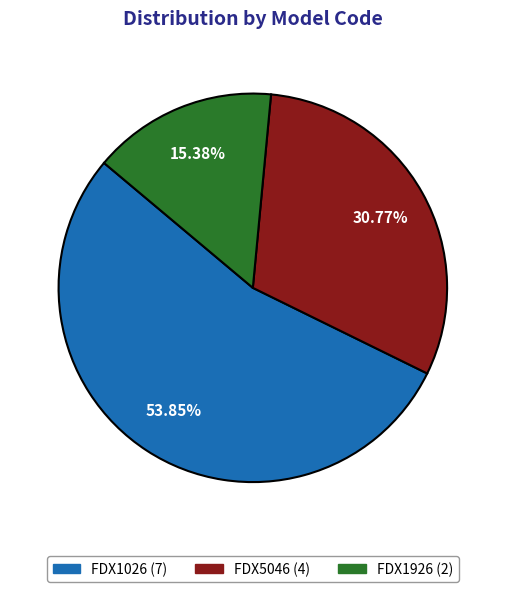

Is it true that FDX1026 is 54% of the pie?

True